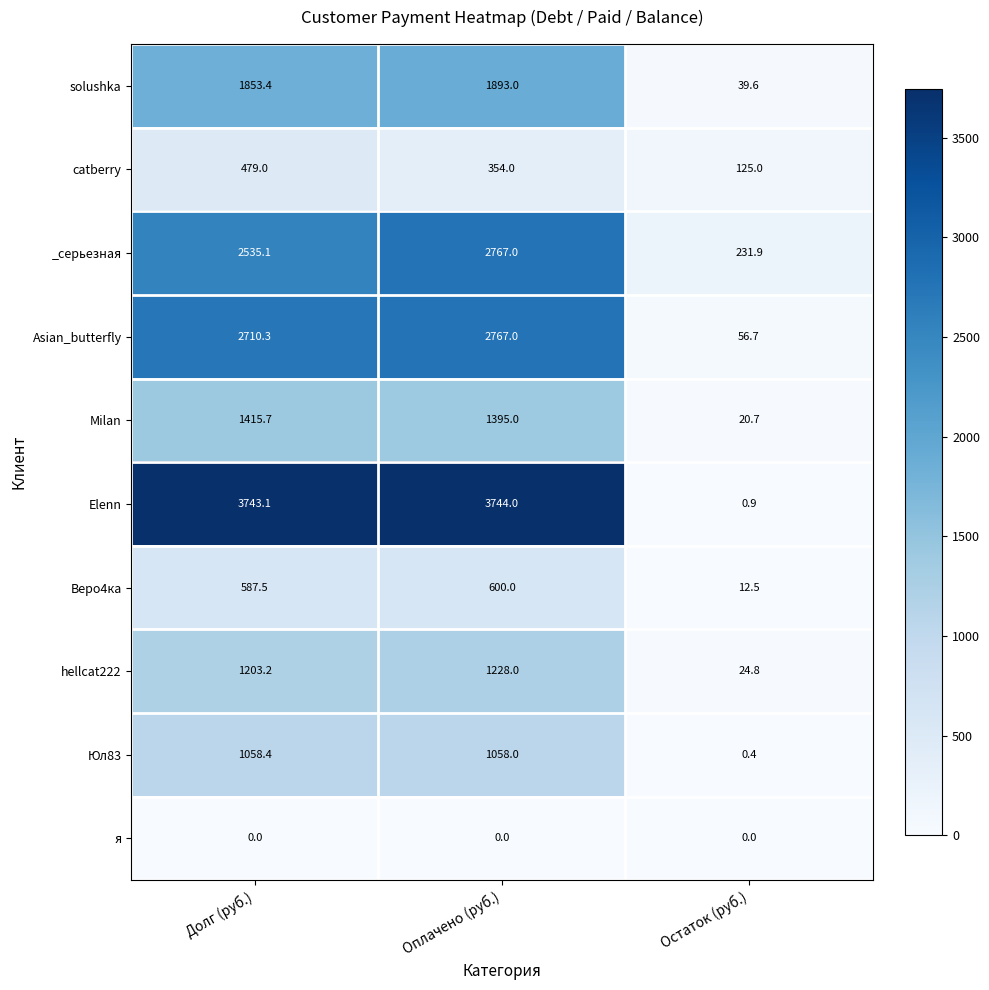

What is the sum of all _серьезная values?

5534.0